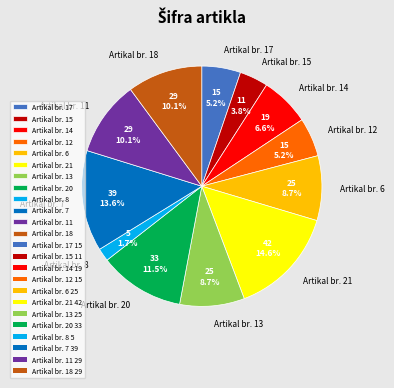

How many segments does this pie chart have?

12